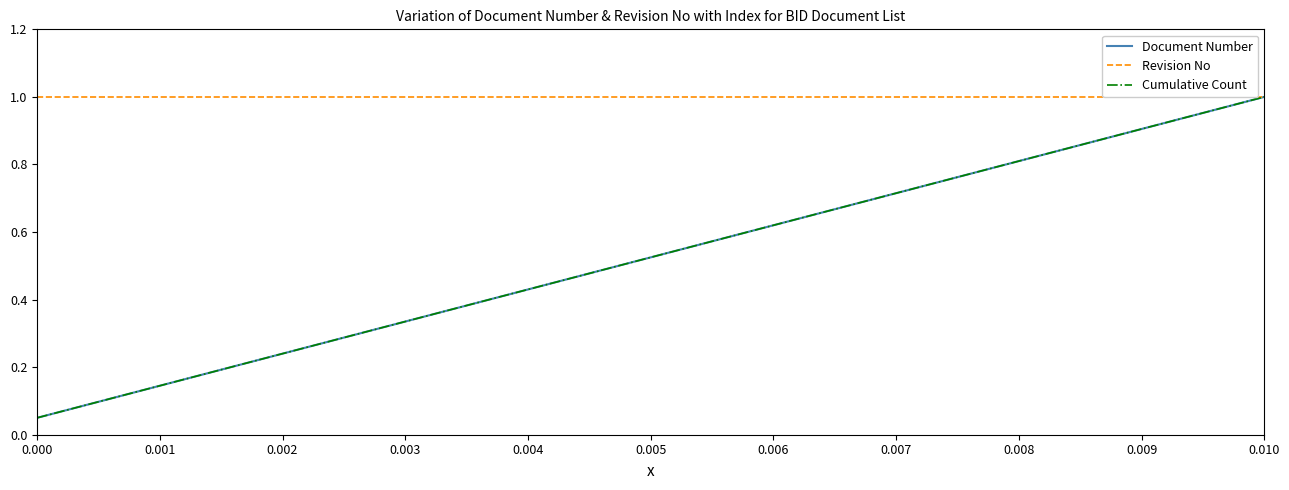

True or false: Cumulative Count and Revision No cross at least once.

False